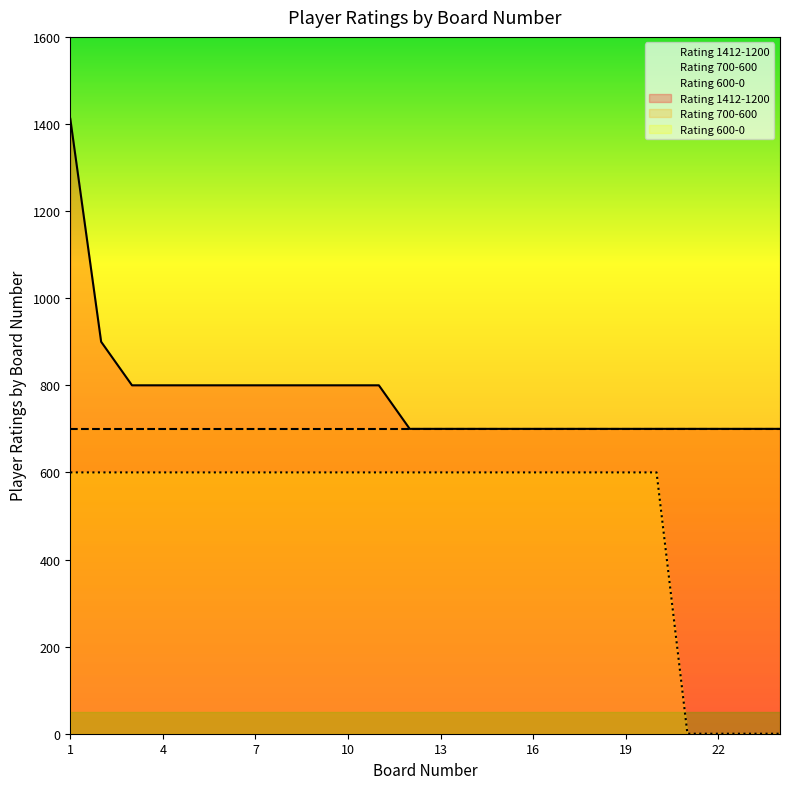

The value of Rating 600-0 at 19 is 600. True or false?

True